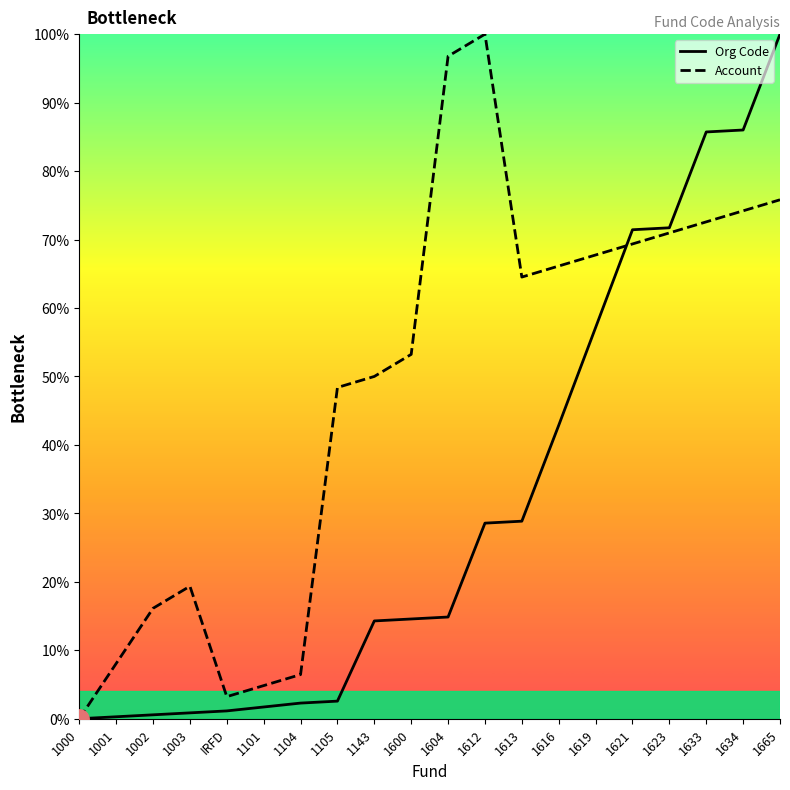

True or false: Account has more than 0 points higher than both neighbors.

True